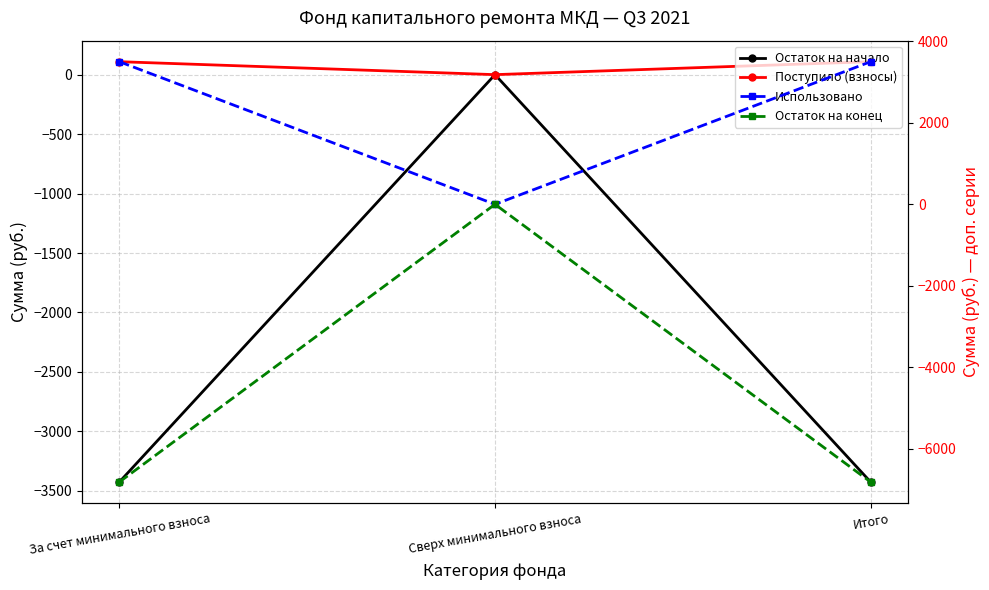

Reading right to left, list all the values displayed in this chart.

Остаток на начало: Итого=-3425.7	Сверх минимального взноса=0.0	За счет минимального взноса=-3425.7
Поступило (взносы): Итого=109.0	Сверх минимального взноса=0.0	За счет минимального взноса=109.0
Использовано: Итого=3502.1	Сверх минимального взноса=0.0	За счет минимального взноса=3502.1
Остаток на конец: Итого=-6818.8	Сверх минимального взноса=0.0	За счет минимального взноса=-6818.8